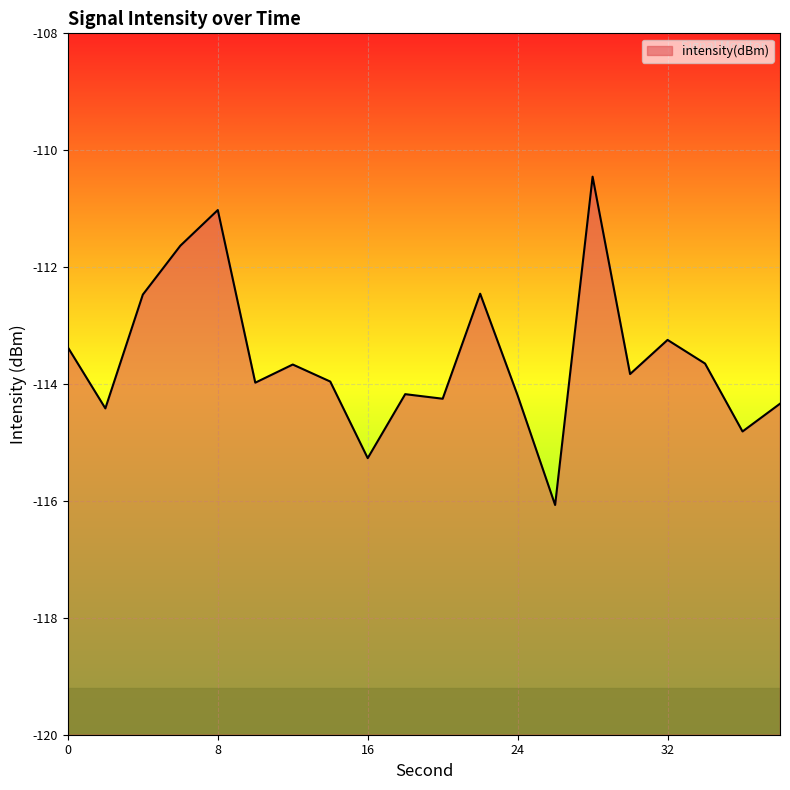

List the labels in order of value, largest first.

28, 8, 6, 22, 4, 32, 0, 34, 12, 30, 14, 10, 18, 24, 20, 38, 2, 36, 16, 26